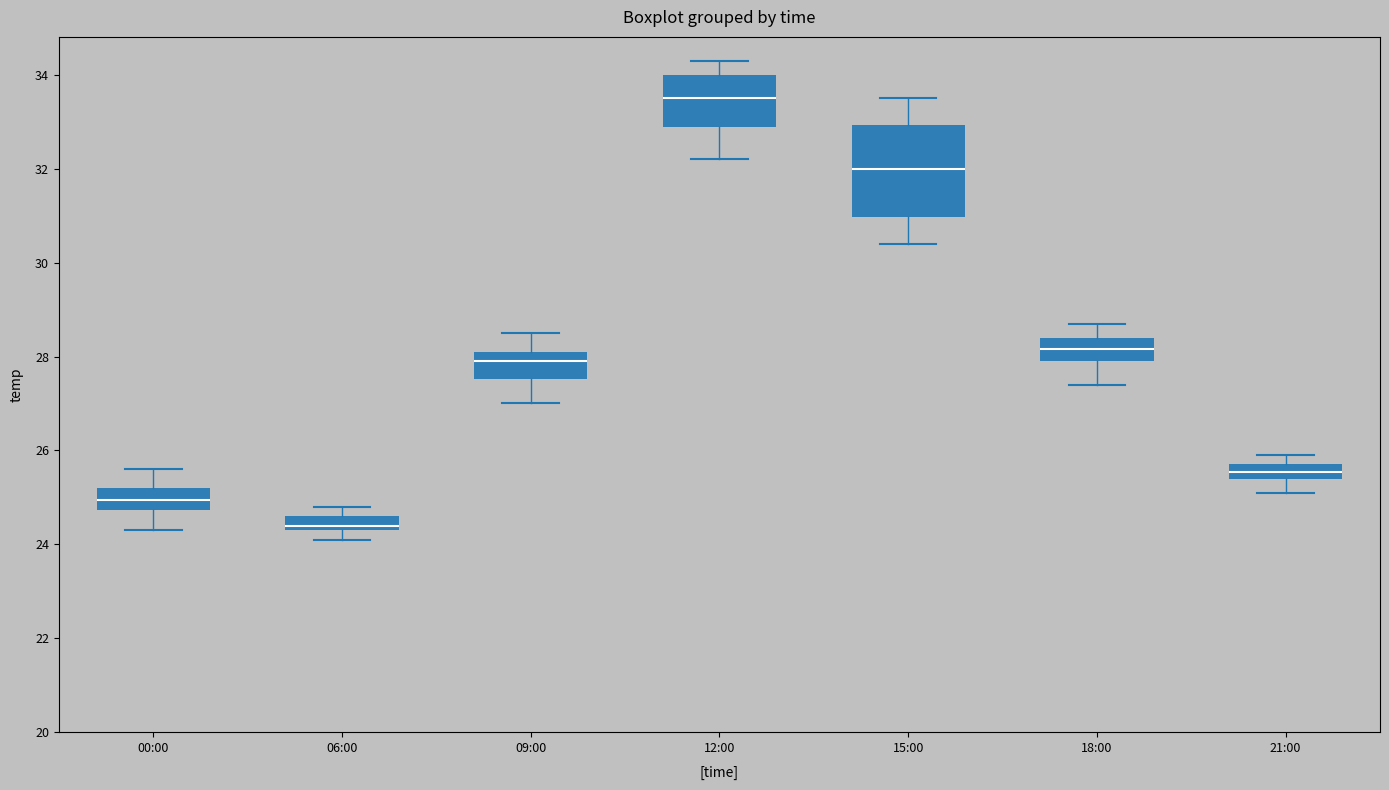

Which box has the highest median line?

12:00